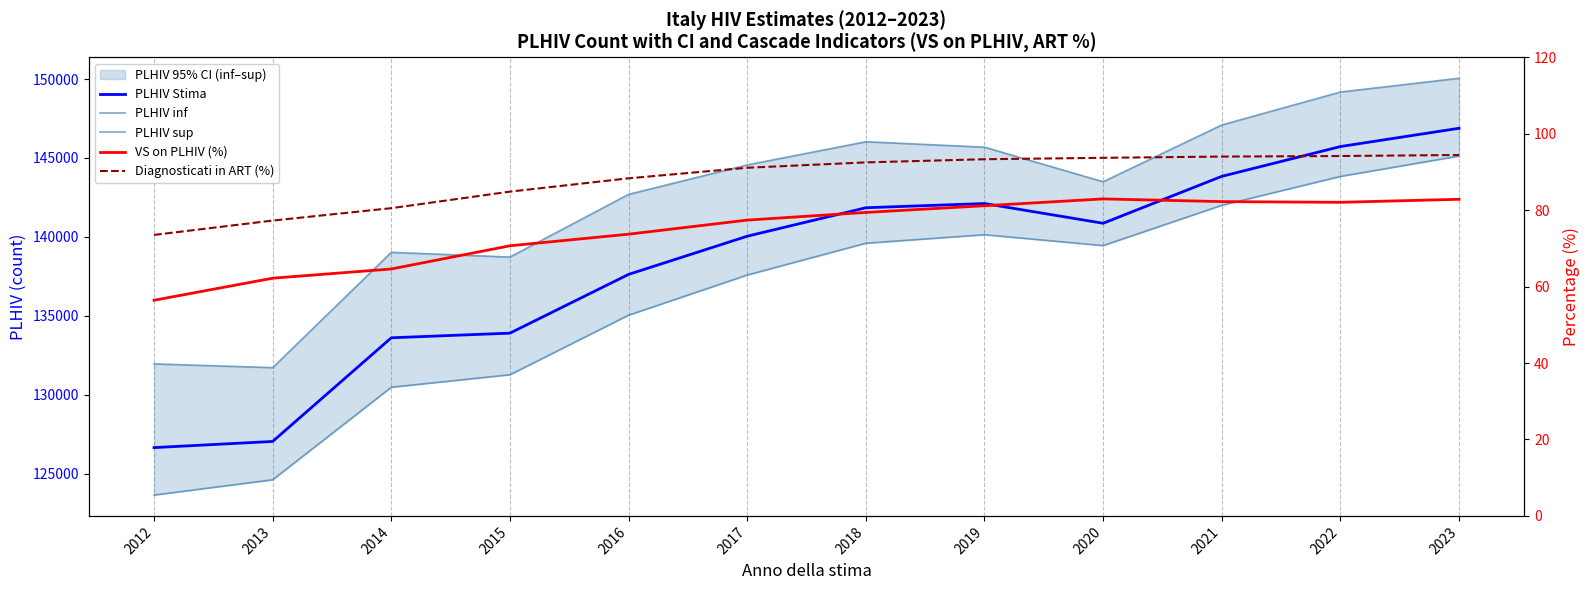

True or false: PLHIV sup and PLHIV Stima intersect in this chart.

False